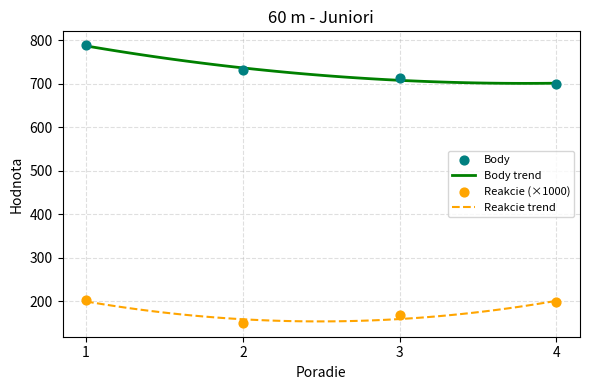

Which series has the widest spread of Y values?

Body